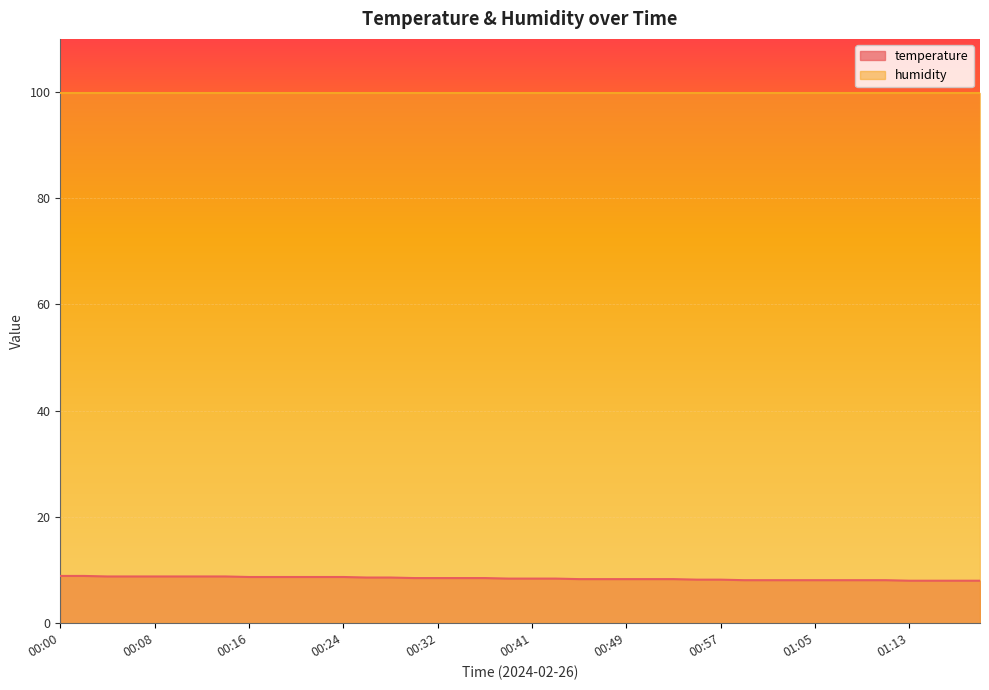

What is the smallest value displayed?

8.0